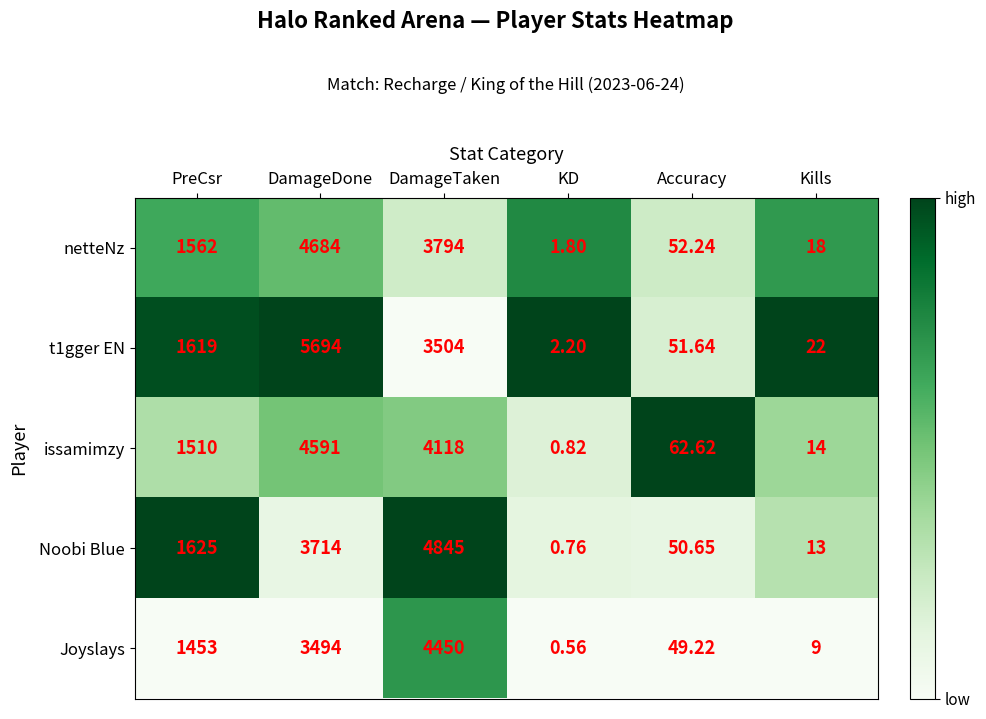

Count the number of categories in the chart.

6